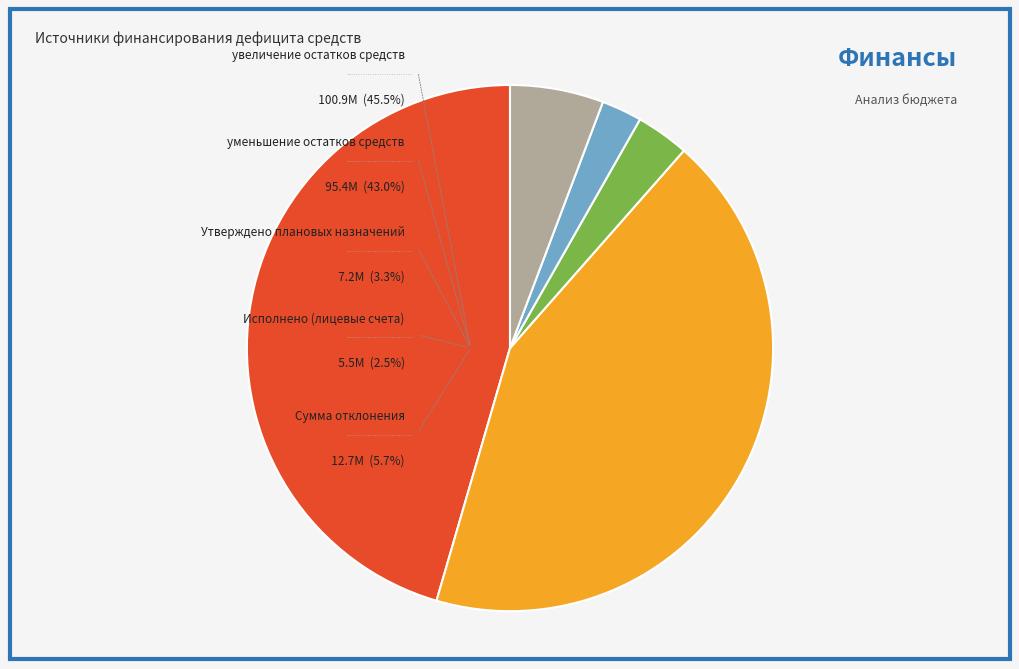

To the nearest percent, what portion does Сумма отклонения represent?

6%